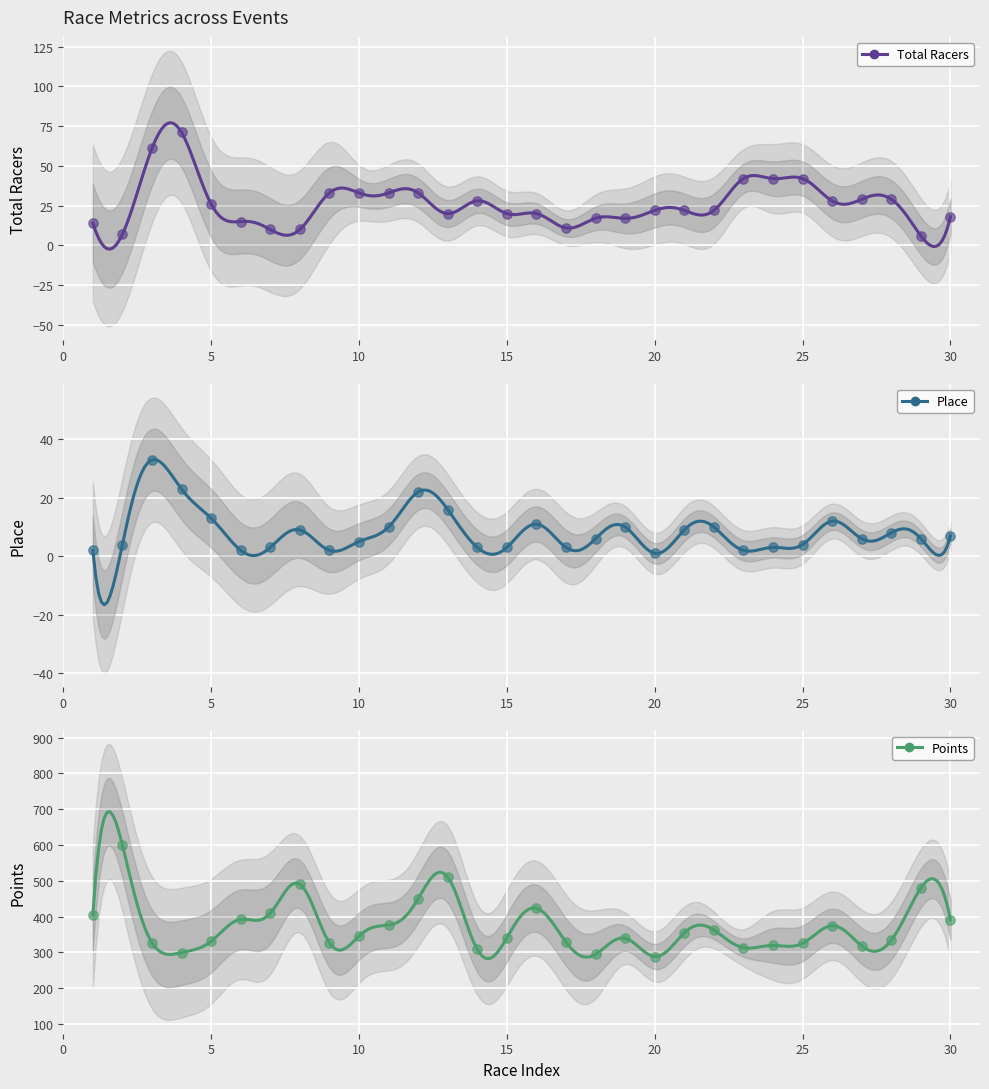

Which series has the largest Y range (max minus min)?

Points